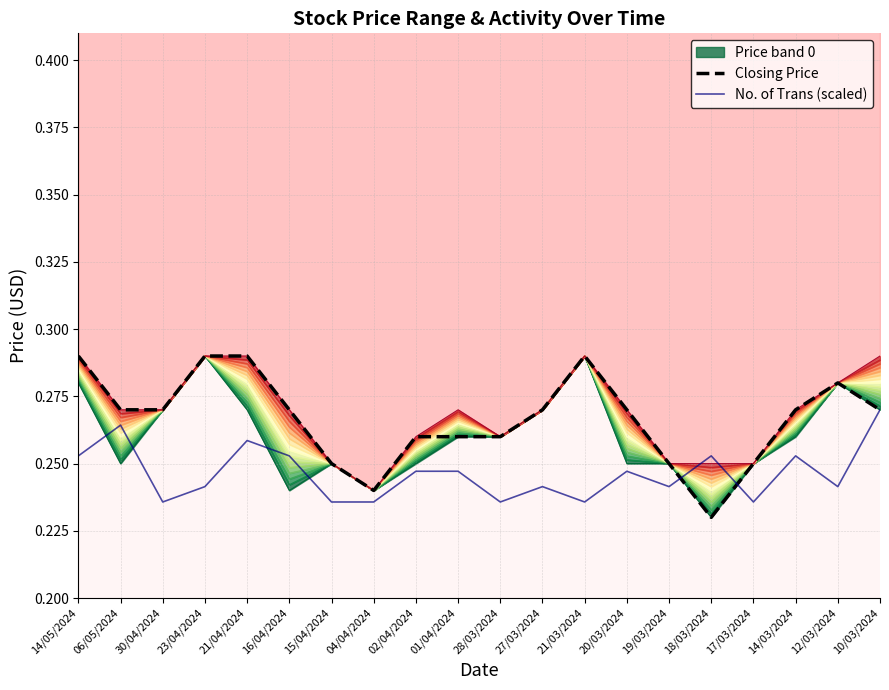

Where do Closing Price and No. of Trans (scaled) first cross each other?

19/03/2024 and 18/03/2024